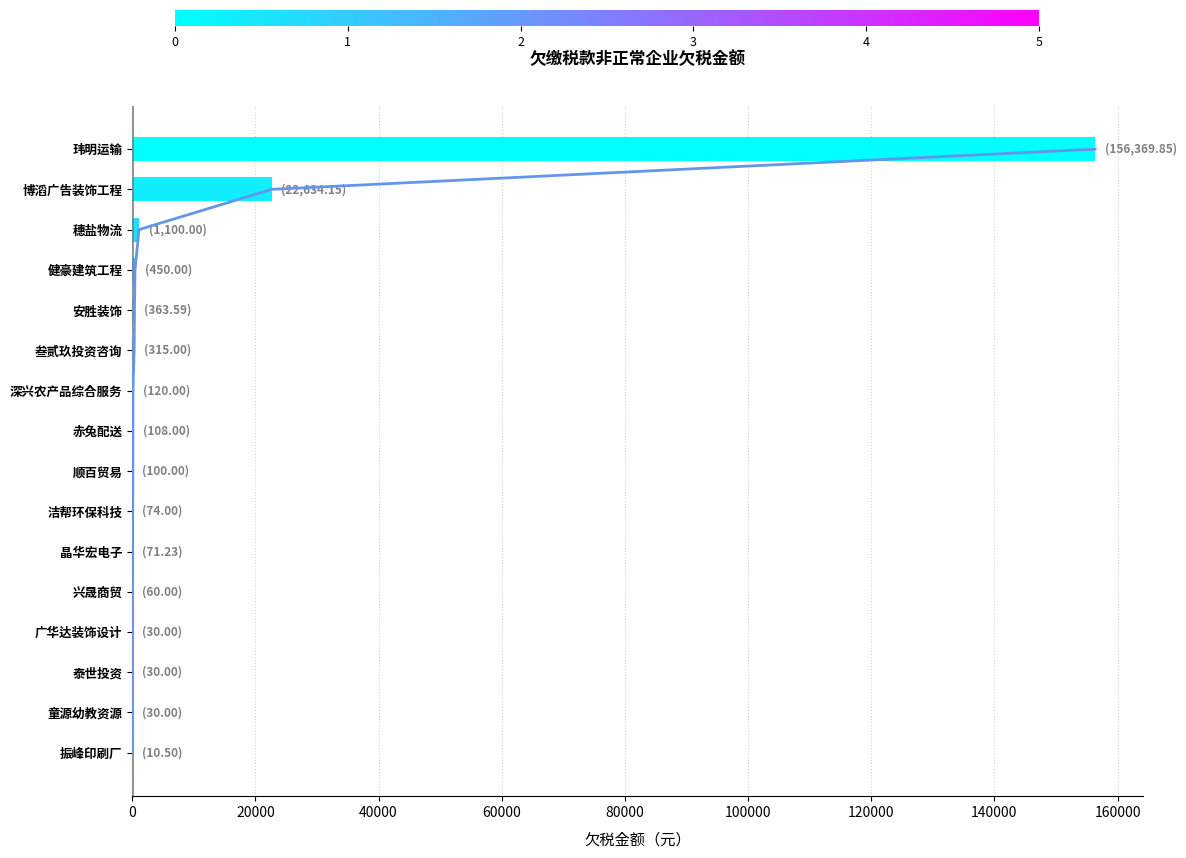

True or false: the data shows 11663.6 at 博滔广告装饰工程.

False